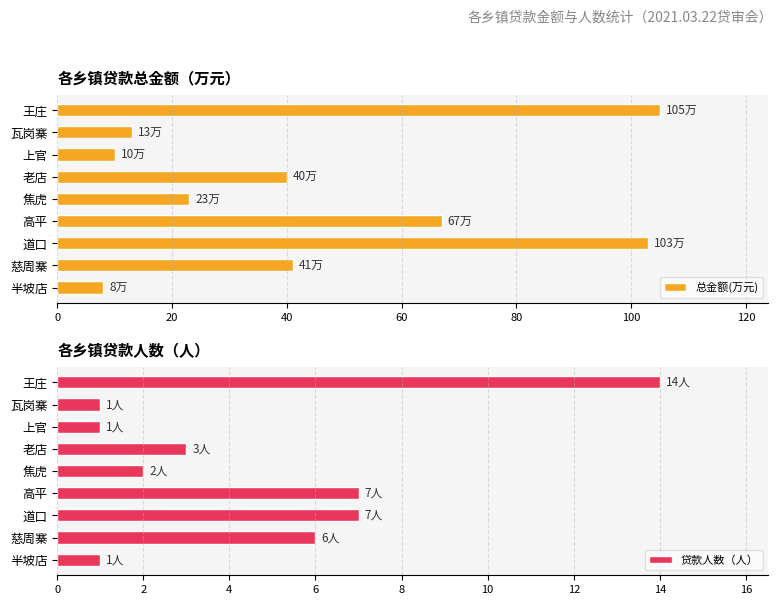

Rank the categories by 总金额(万元) value from lowest to highest.

半坡店, 上官, 瓦岗寨, 焦虎, 老店, 慈周寨, 高平, 道口, 王庄